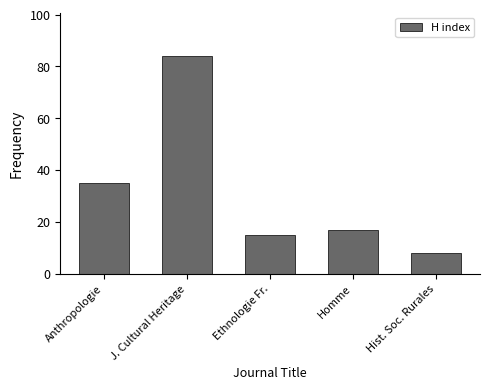

How many series are shown in this chart?

1